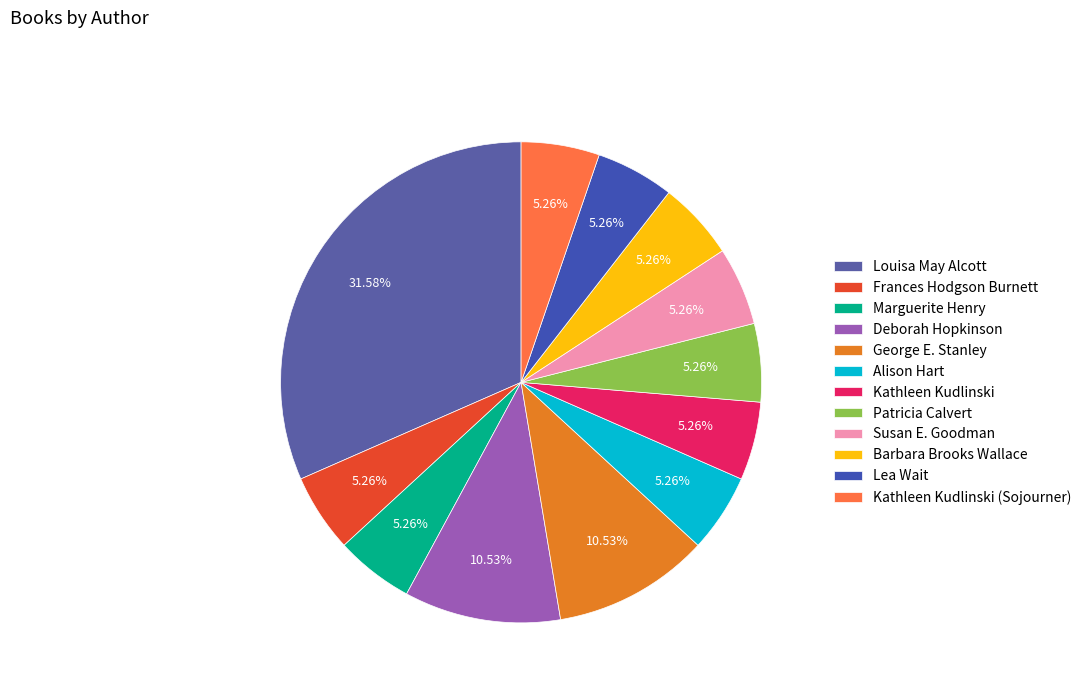

How much of the chart is everything except Deborah Hopkinson?

89.5%